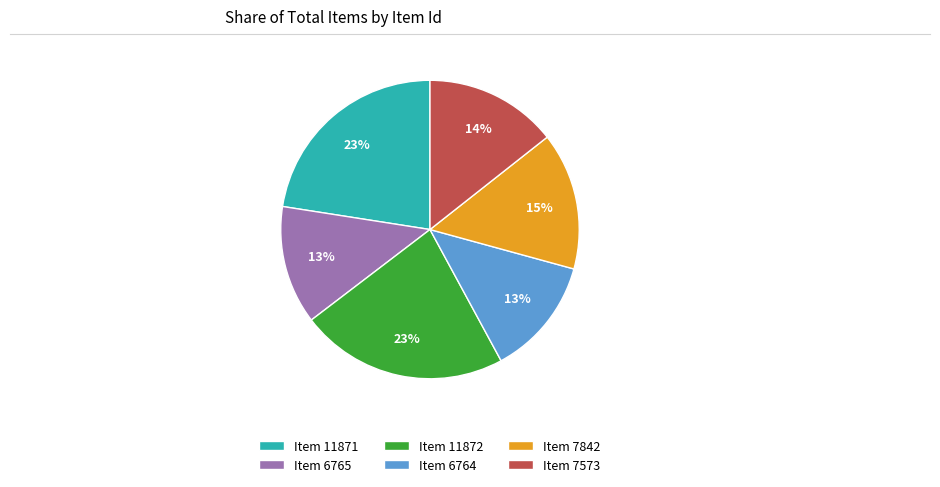

Is it true that Item 11871 is 14% of the pie?

False